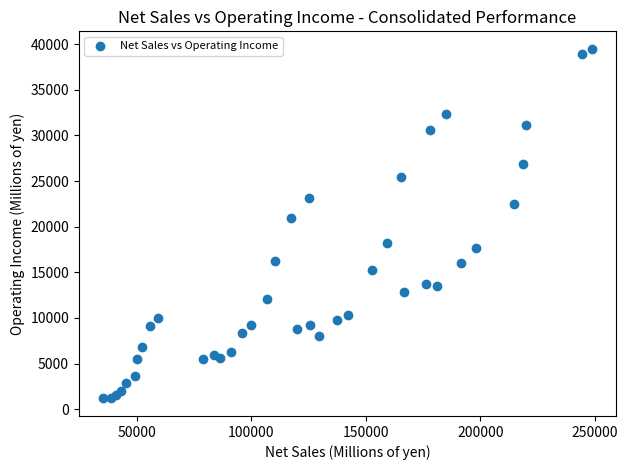

What Y value in the scatter plot is closest to 20330?

20944